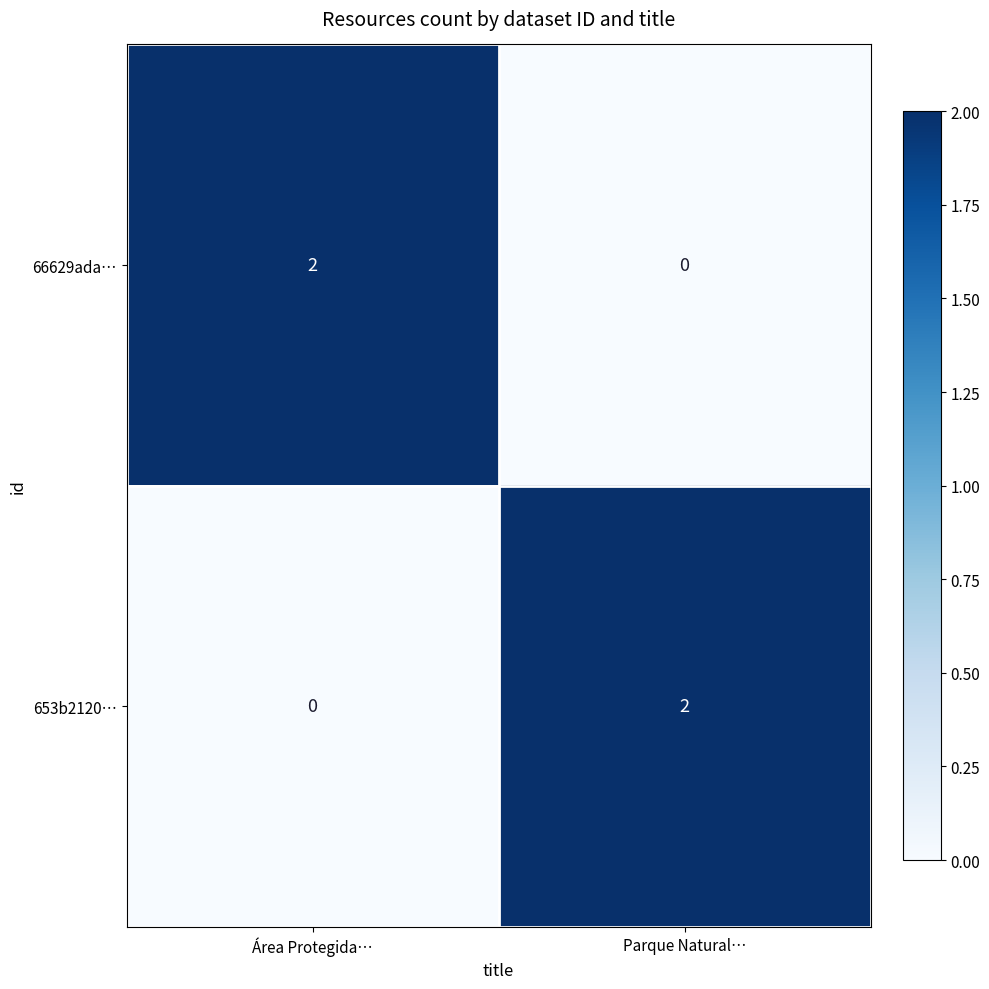

At which label does 653b2120… reach its minimum?

Área Protegida…